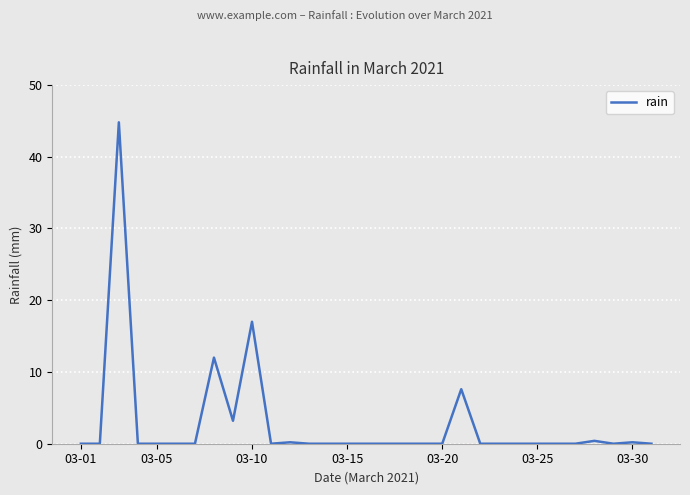

What is the greatest value displayed?

44.8